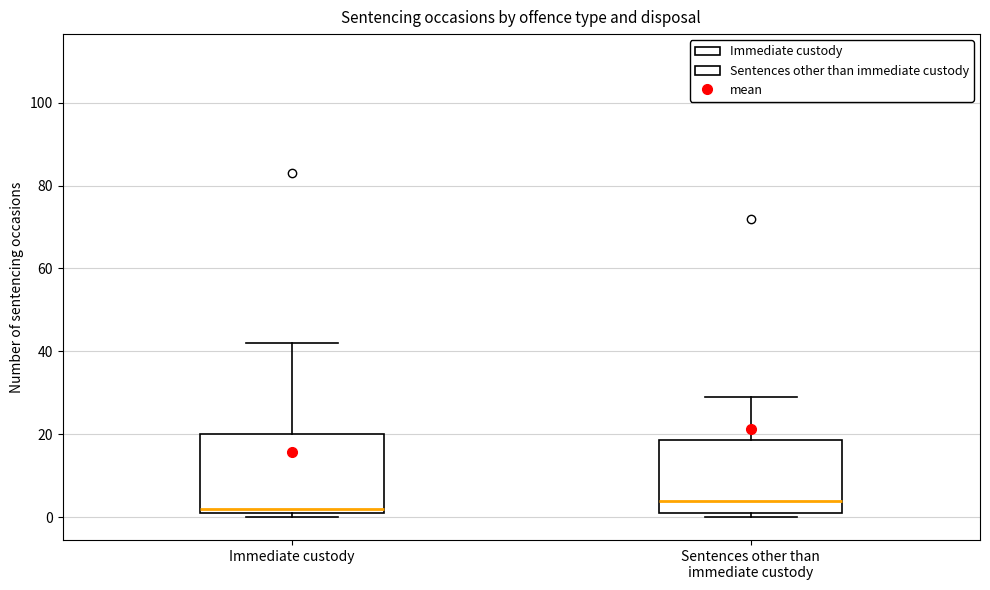

Reading left to right, read every box against the y-axis: the position of its median line, the range the box covers, and the ends of its whiskers. The values are not printed on the chart, so give them approximately, as read against the axis.

Immediate custody: median 2 (just above the box's lower edge), box 2 to 20, whiskers 0 to 42
Sentences other than immediate custody: median 4, box 2 to 18, whiskers 0 to 30